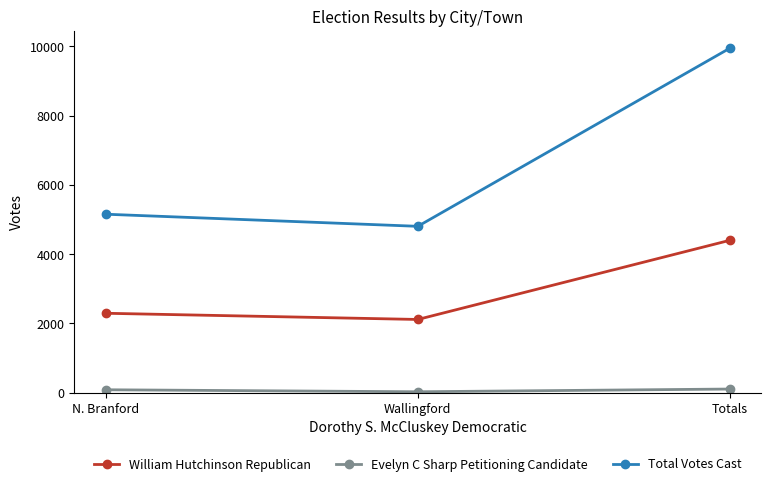

Between Wallingford and Totals, which series saw the biggest shift?

Total Votes Cast